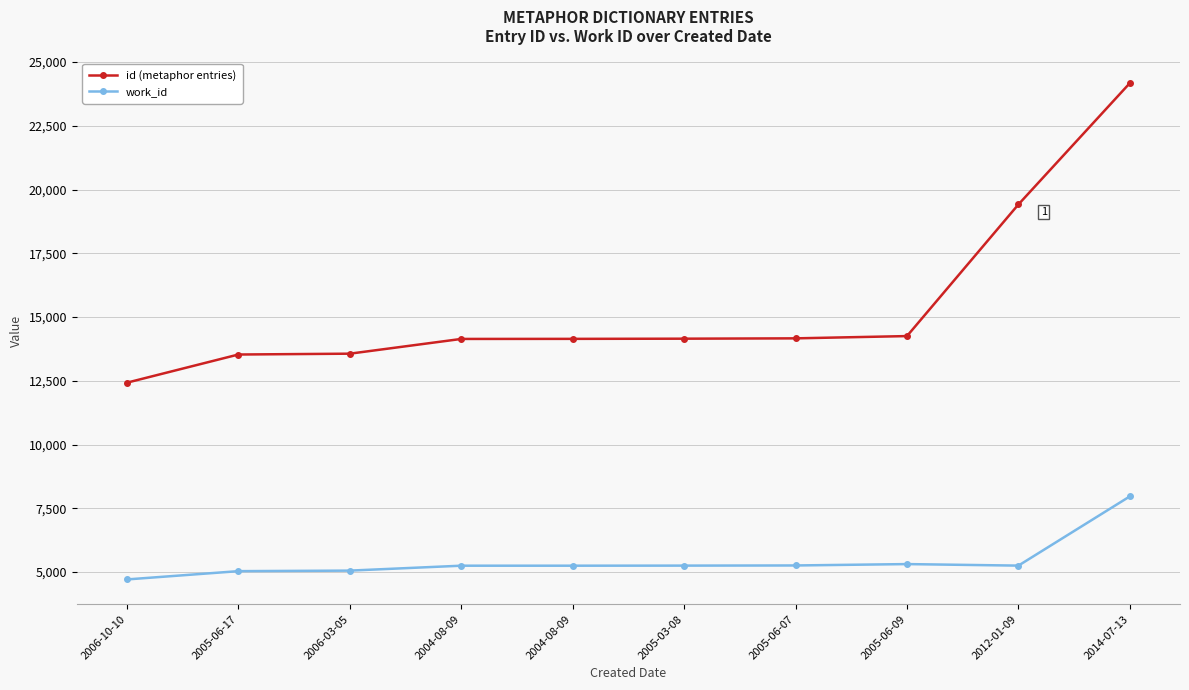

The value of work_id at 2005-06-09 is 5313. True or false?

True